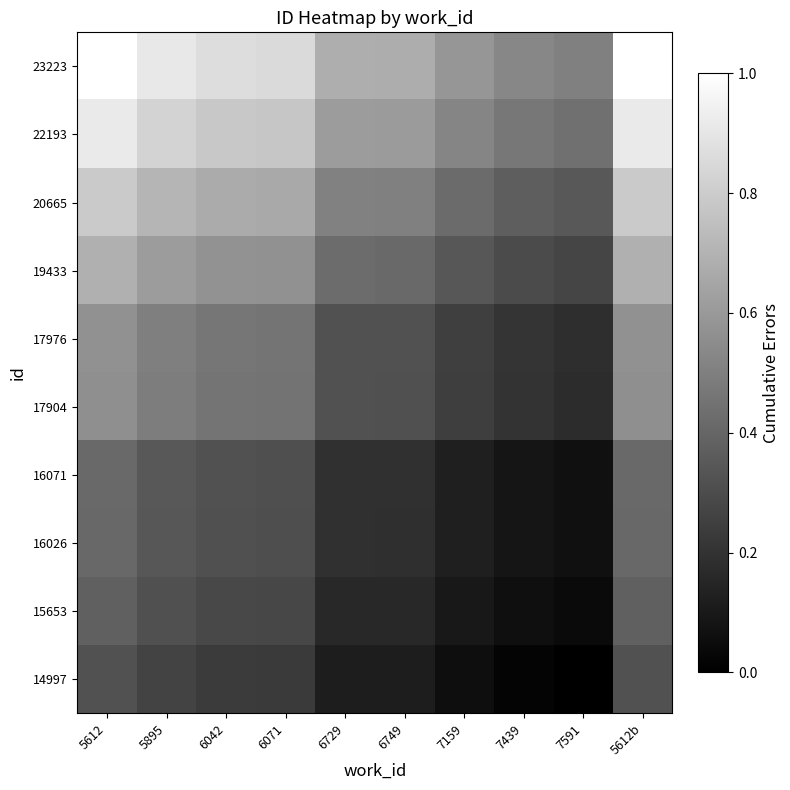

How many distinct data groups are displayed?

10